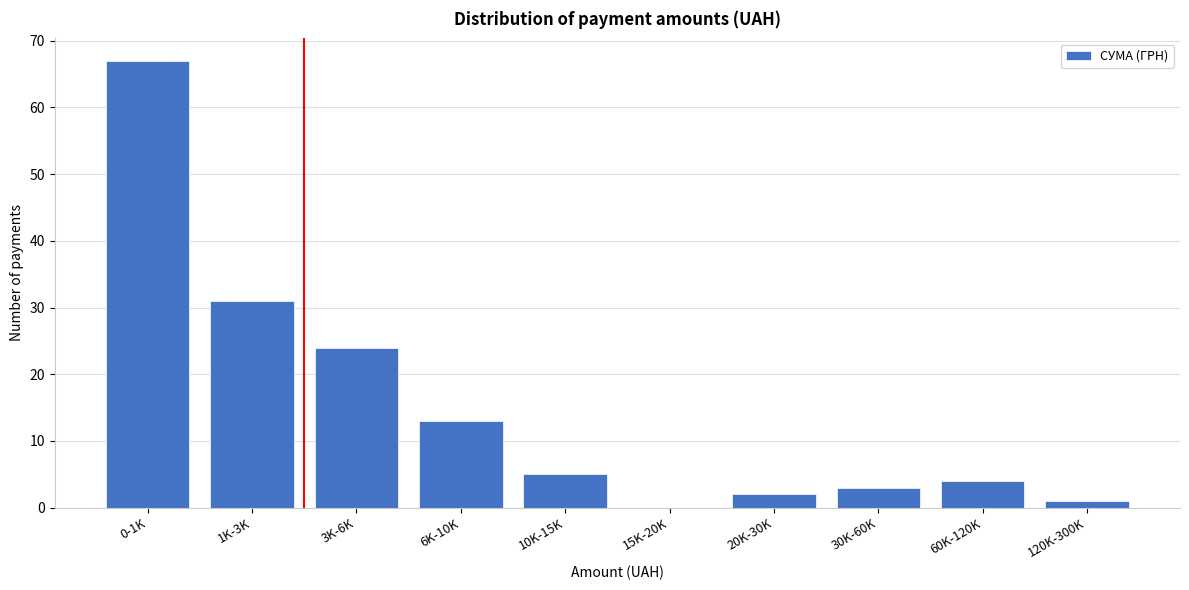

Reading left to right, transcribe all the data shown in this chart.

0-1K=67	1K-3K=31	3K-6K=24	6K-10K=13	10K-15K=5	15K-20K=0	20K-30K=2	30K-60K=3	60K-120K=4	120K-300K=1